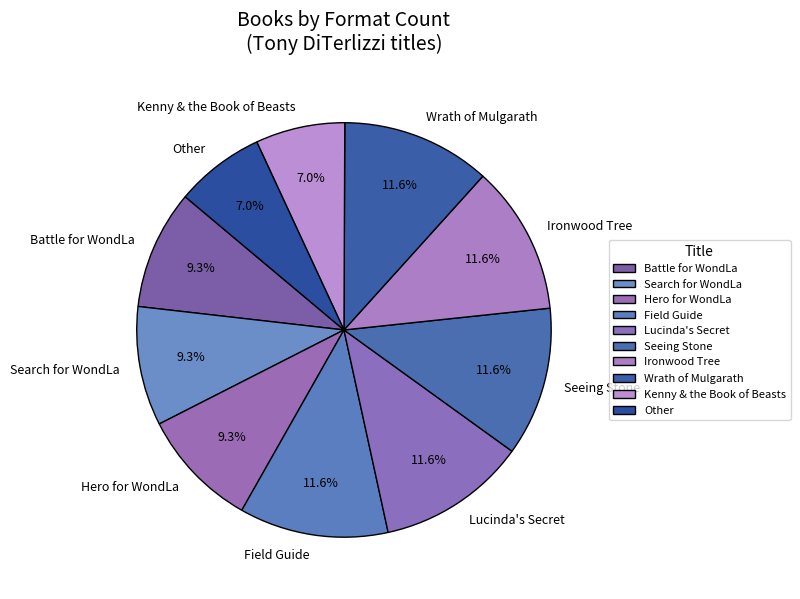

The Hero for WondLa slice represents 17% of the pie. True or false?

False